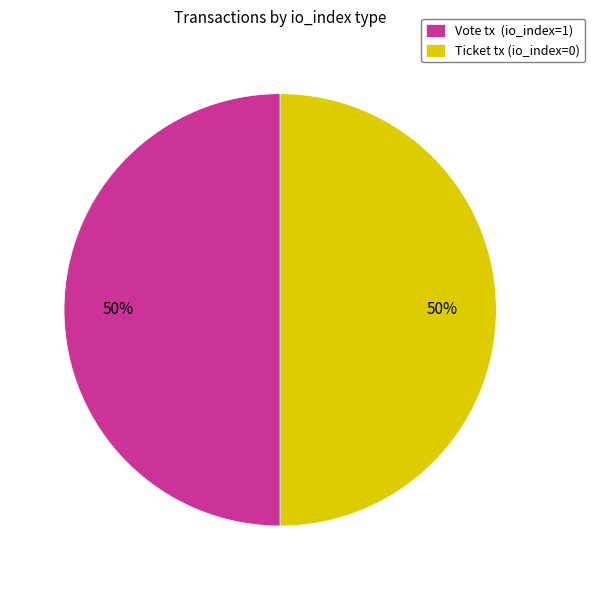

Combined, do Ticket tx (io_index=0) and Vote tx (io_index=1) account for over 50%?

Yes